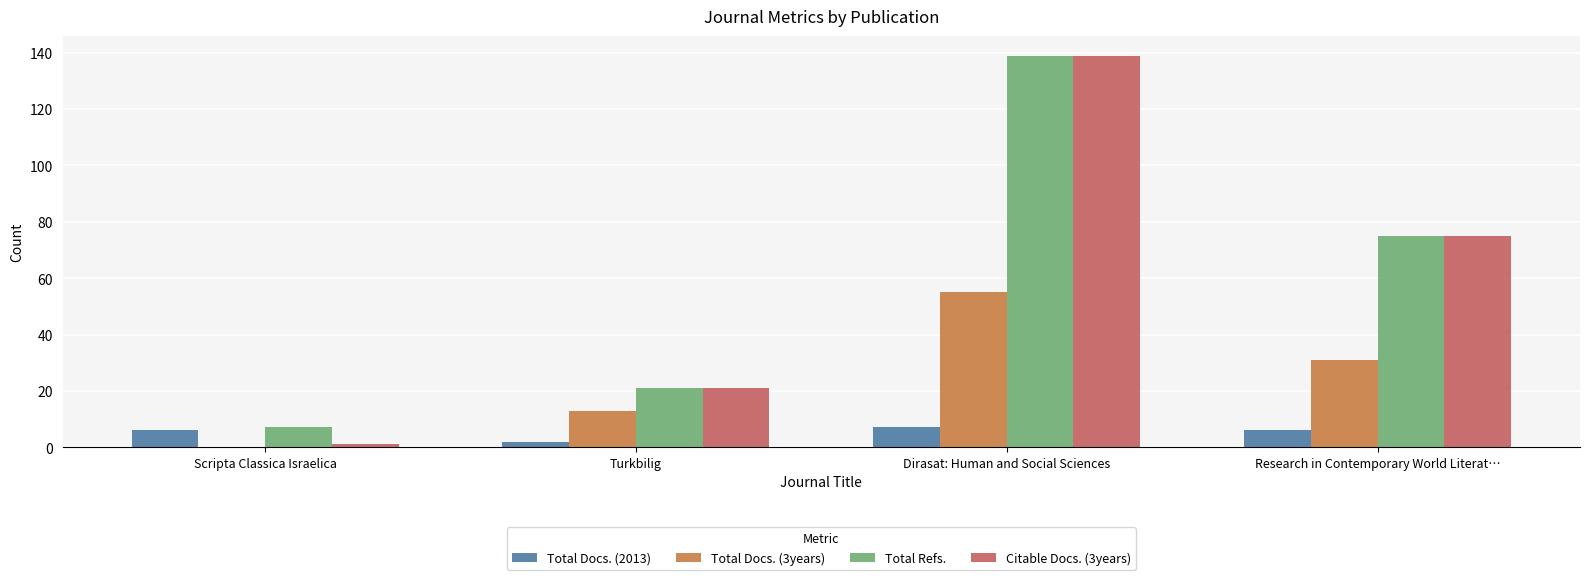

Reading left to right, extract all data points from this chart.

Total Docs. (2013): 6	2	7	6
Total Docs. (3years): 0	13	55	31
Total Refs.: 7	21	139	75
Citable Docs. (3years): 1	21	139	75